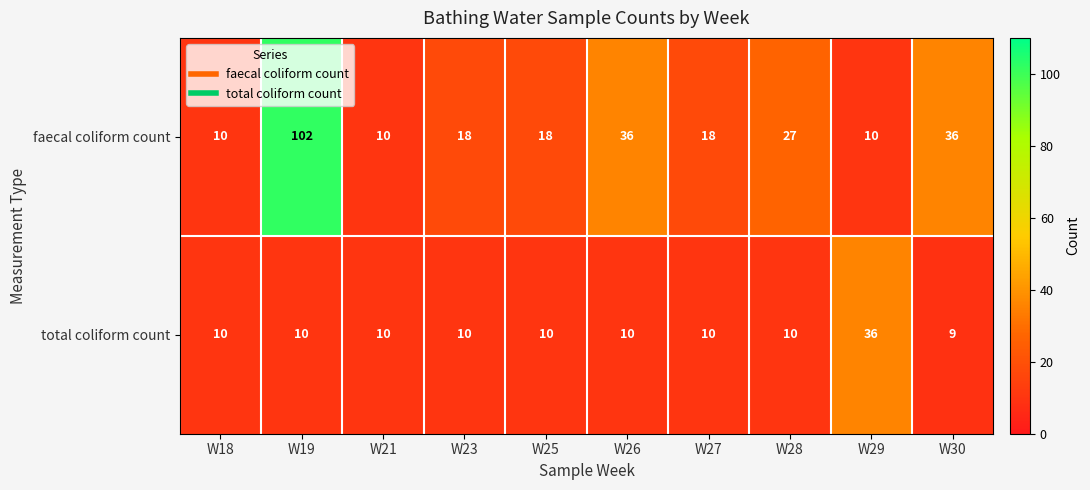

Between W21 and W28, which series saw the biggest shift?

faecal coliform count